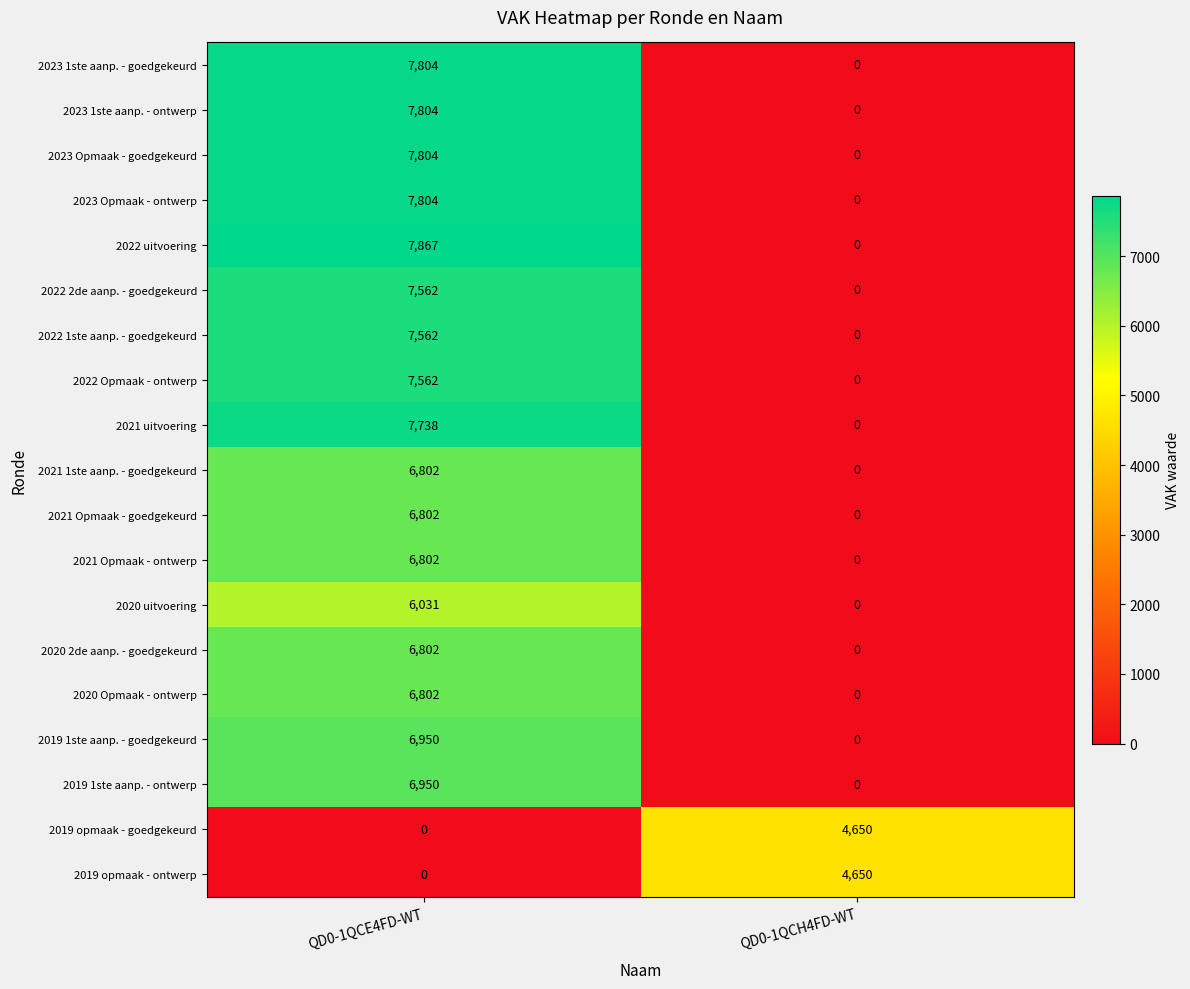

What is the greatest value displayed?

7867